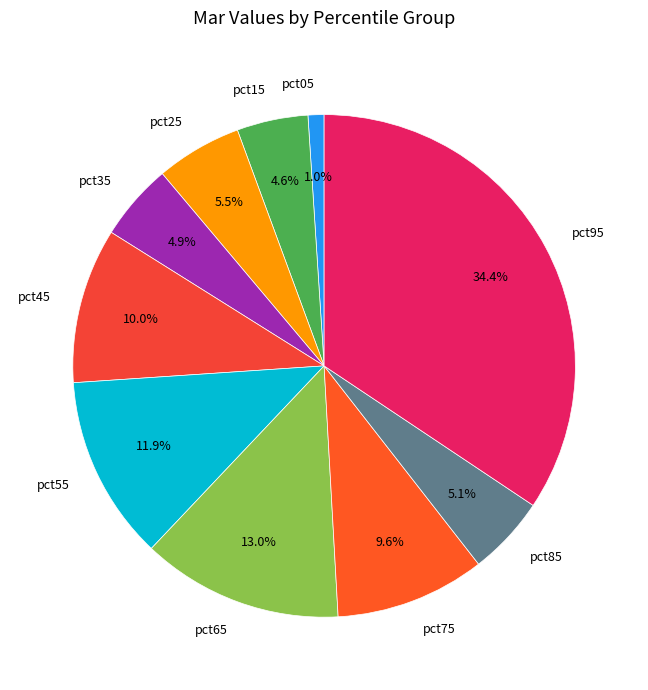

How many slices are in this pie chart?

10